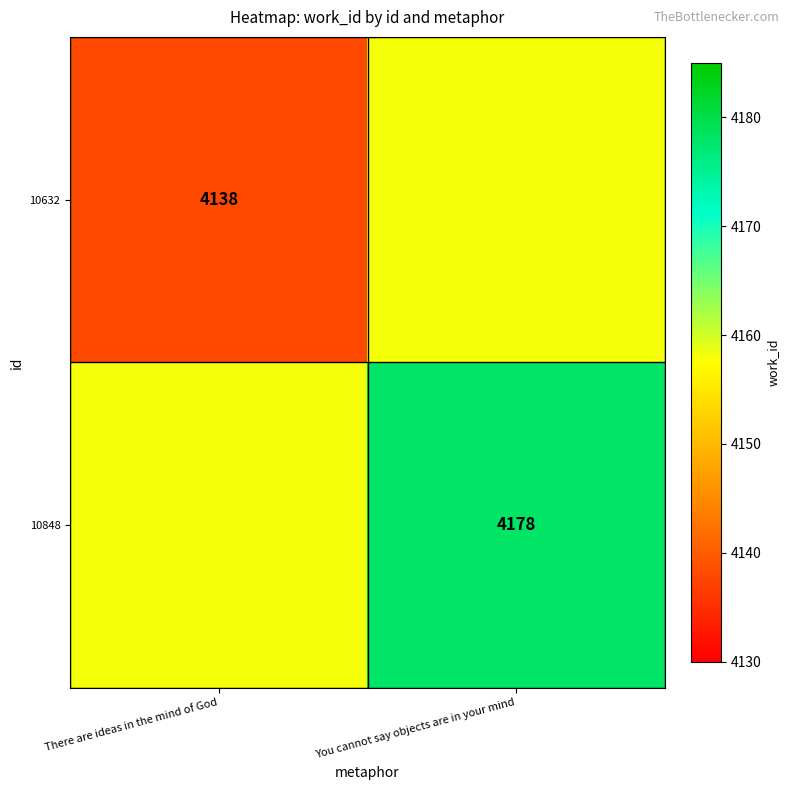

At how many categories does at least one series exceed 4176?

1